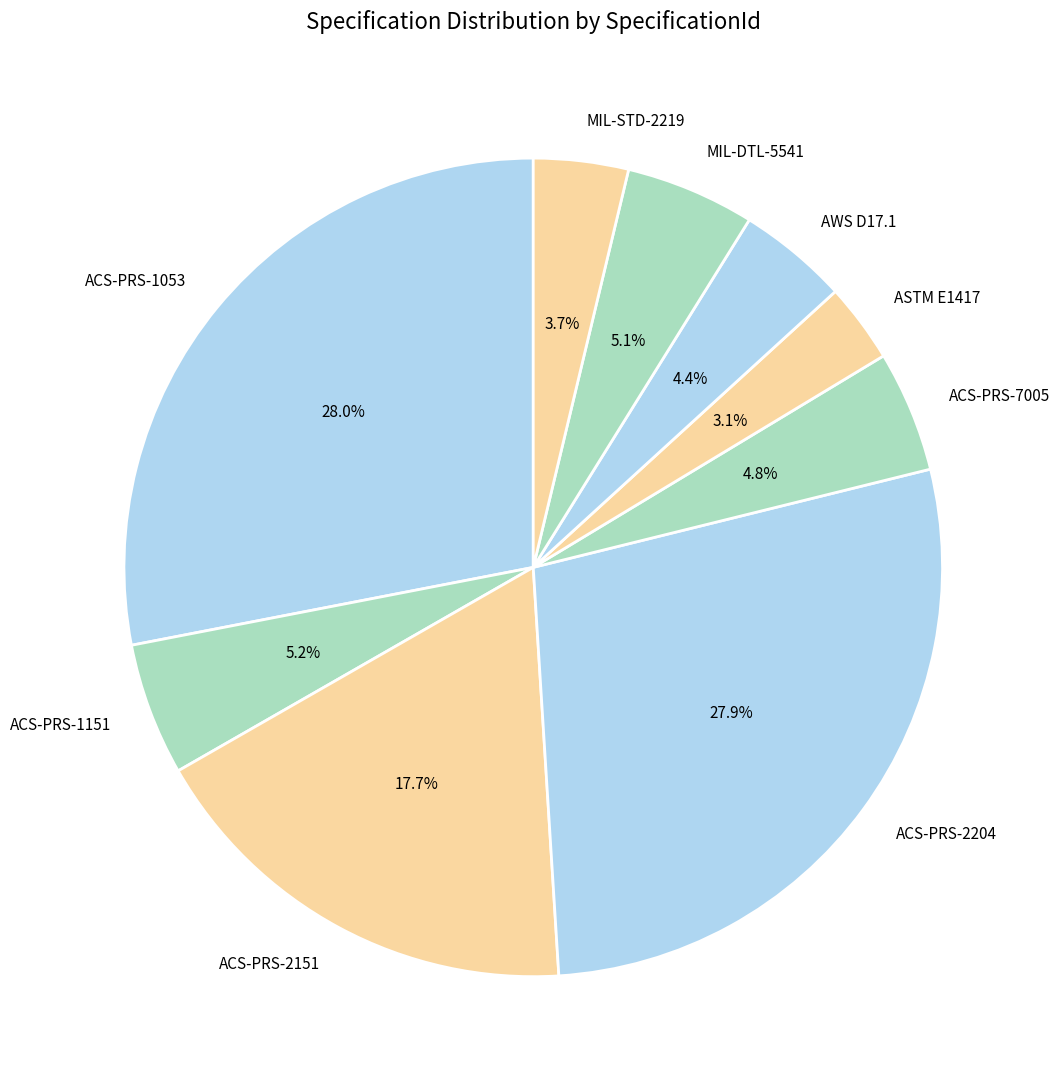

Which category has the smallest portion of the pie?

ASTM E1417